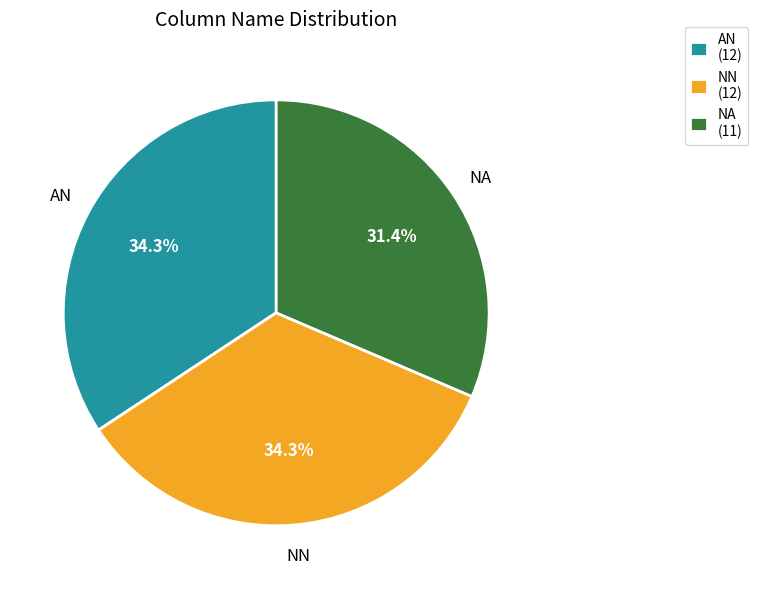

Is the sum of AN and NN greater than half?

Yes